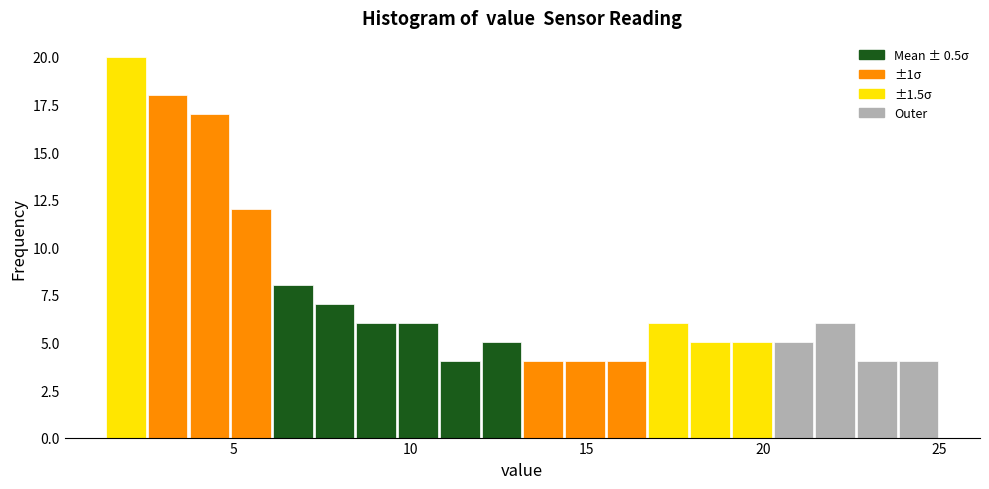

Read against the x-axis, roughly where is the centre of the tallest bar?

2.0